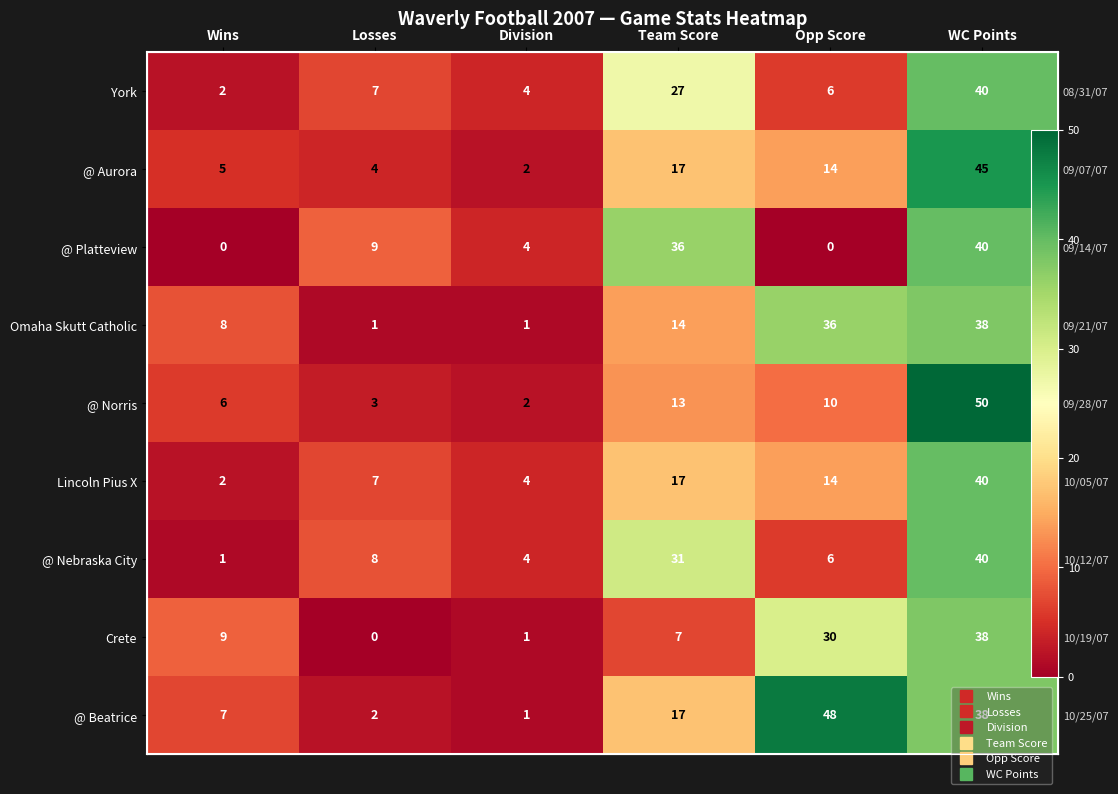

How many values in the Crete series are below 9?

3